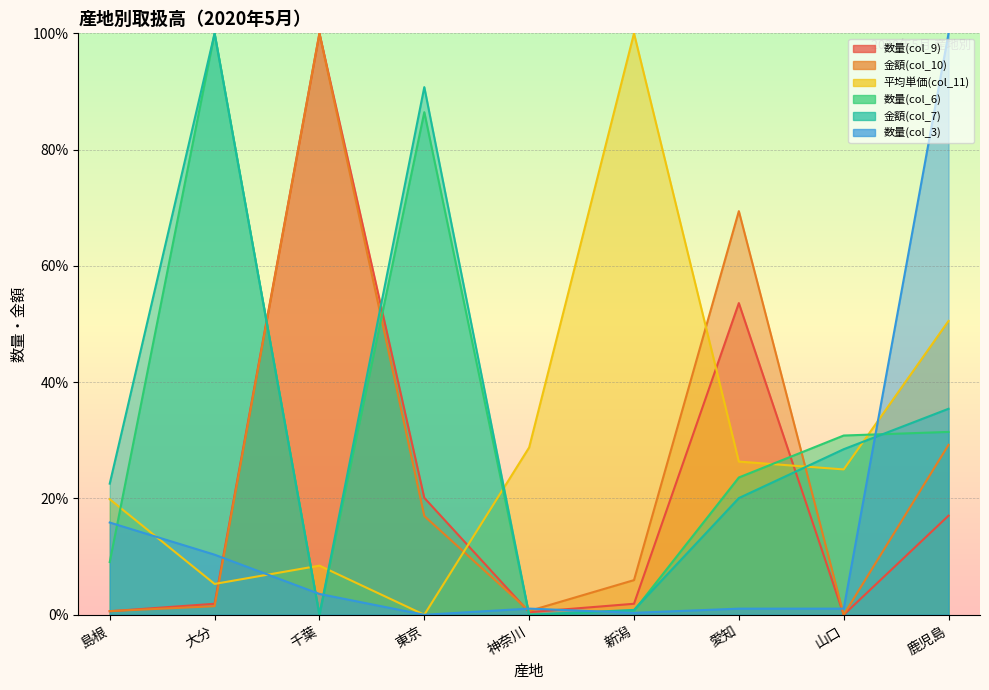

What is the label of the 5th point from the right?

神奈川